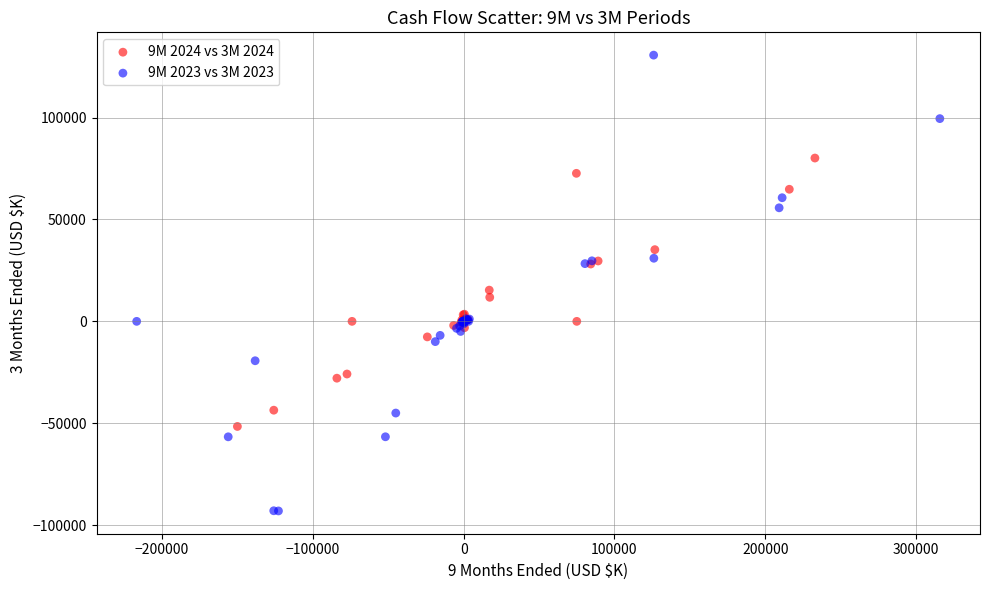

Which series has the largest Y range (max minus min)?

9M 2023 vs 3M 2023